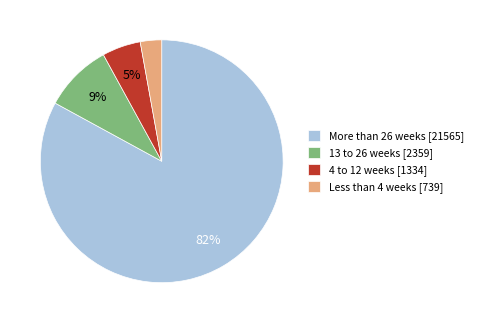

True or false: More than 26 weeks accounts for 73% of the total.

False